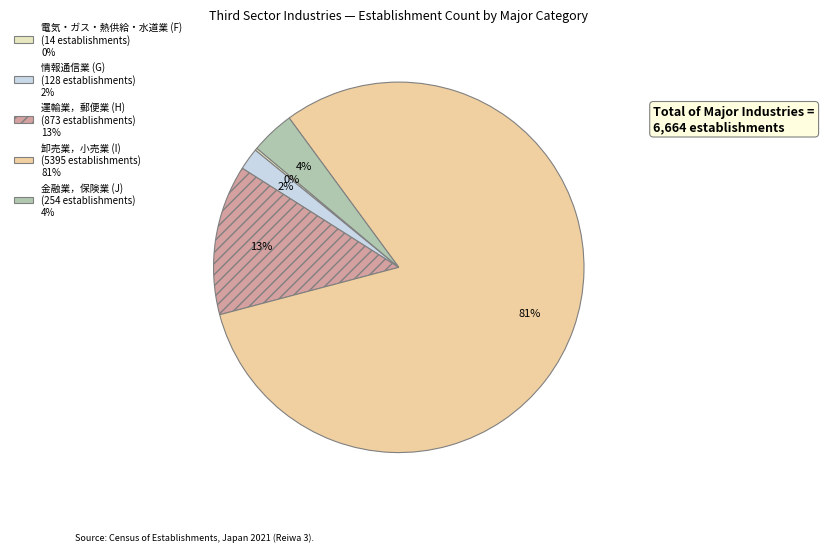

To the nearest percent, what is the difference between the 情報通信業 (G) (128 establishments) 2% and 金融業，保険業 (J) (254 establishments) 4% slice percentages?

2%